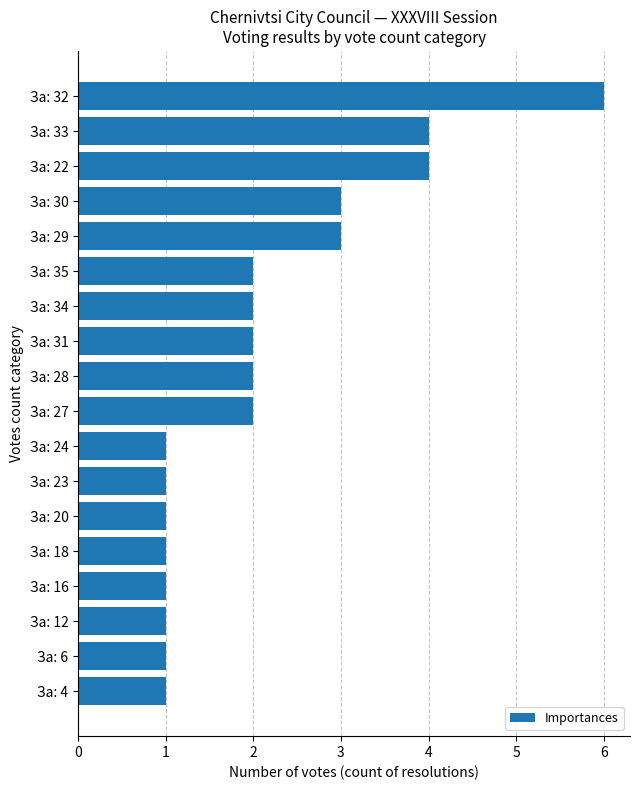

Between За: 30 and За: 6, which is larger?

За: 30